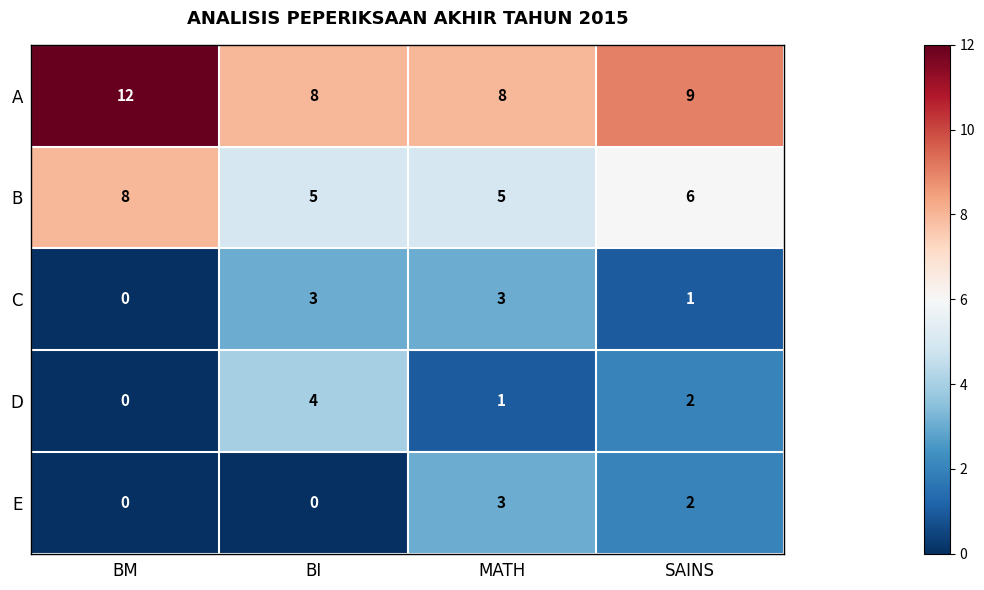

Reading left to right, list all the values displayed in this chart.

A: 12	8	8	9
B: 8	5	5	6
C: 0	3	3	1
D: 0	4	1	2
E: 0	0	3	2